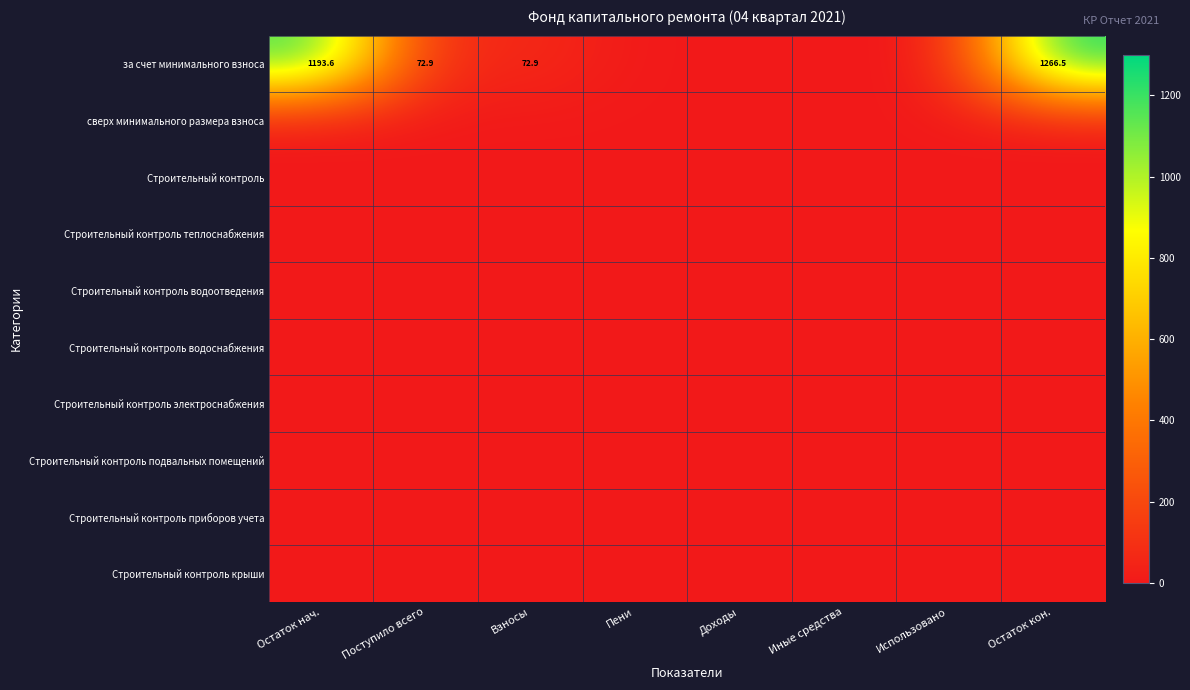

How many categories are shown in the chart?

8